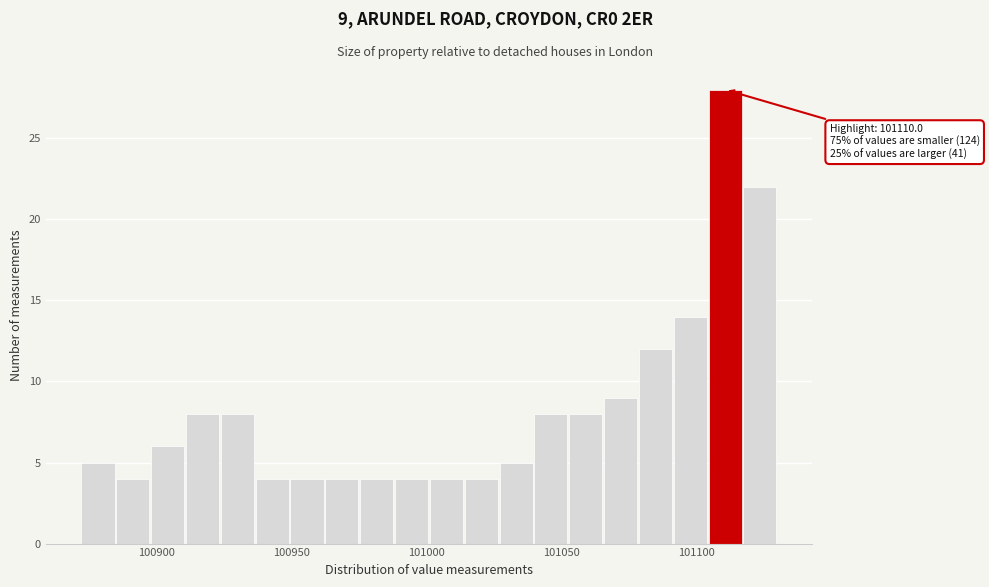

Around what value on the x-axis is the tallest bar? Give the approximate position of its centre, as read against the axis.

101110